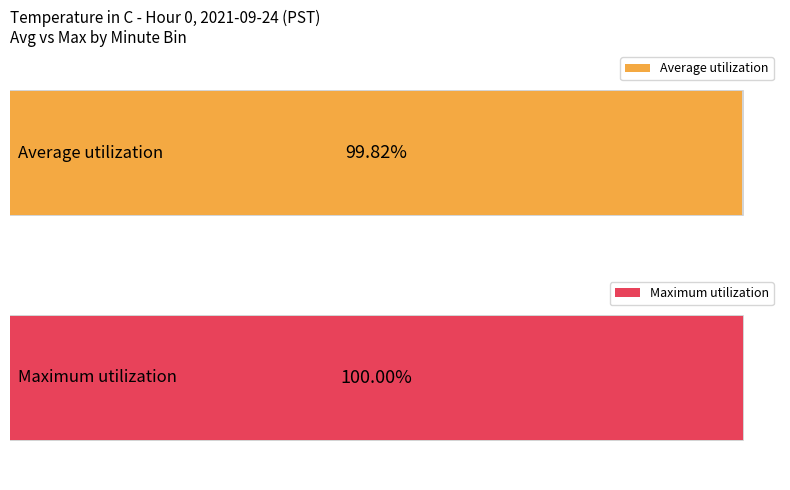

Which series has the largest total across all categories?

Maximum utilization